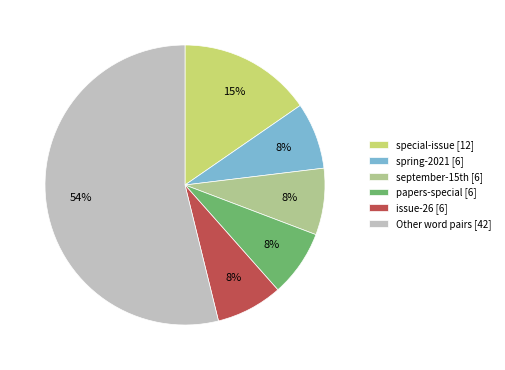

Which slice is the largest?

Other word pairs [42]